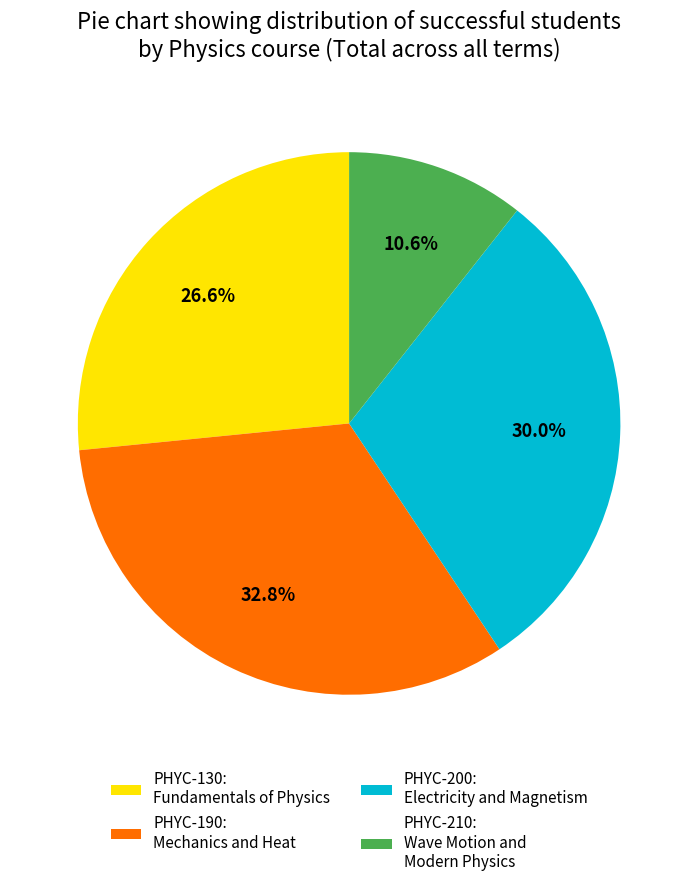

Does PHYC-200: Electricity and Magnetism account for over 50% of the chart?

No